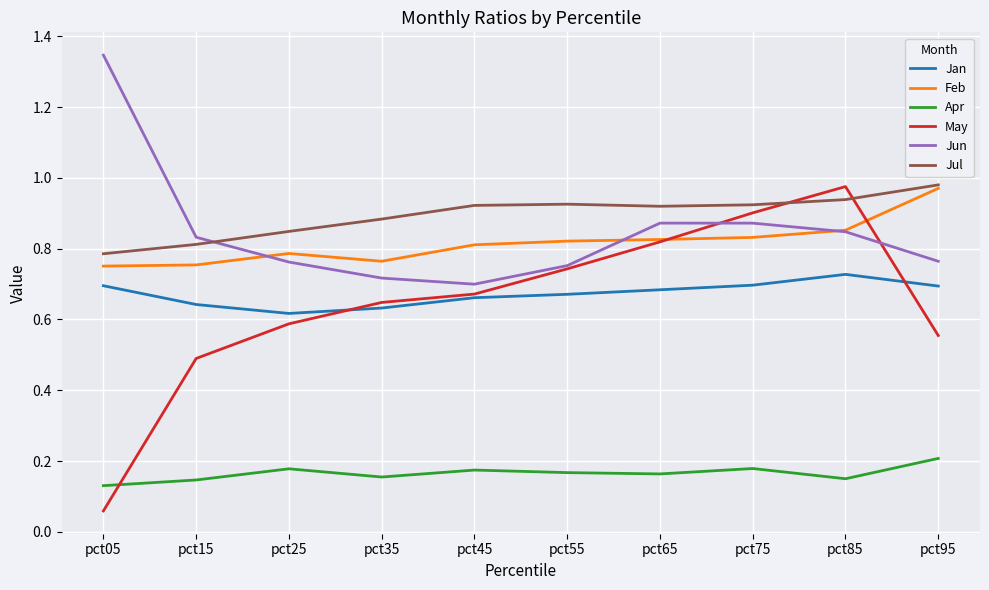

The May series shows 0.9 at pct75. True or false?

True